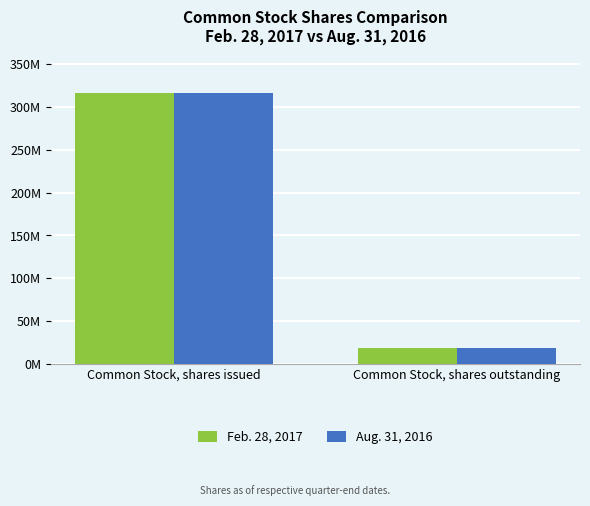

Between Common Stock, shares outstanding and Common Stock, shares issued, which is larger?

Common Stock, shares issued